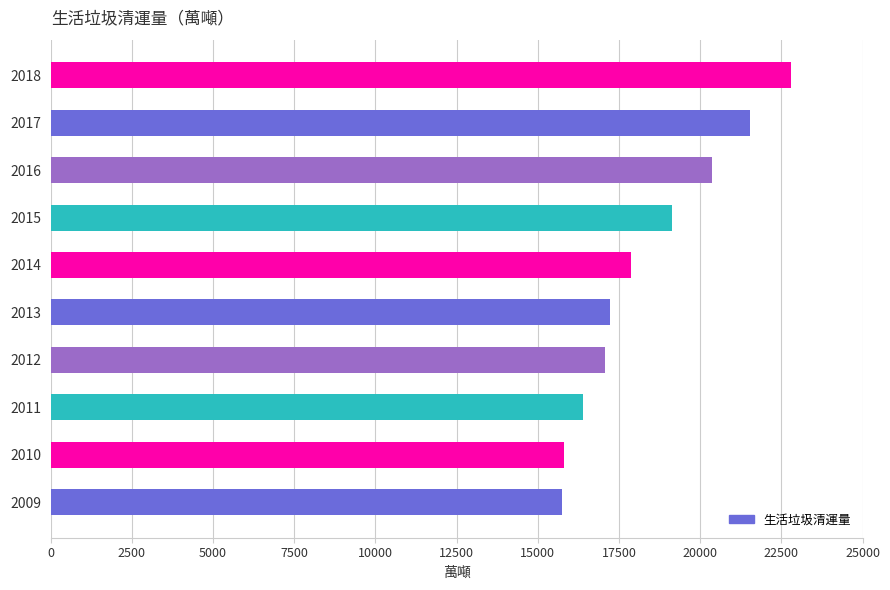

What is the difference between the values at 2011 and 2018?

6406.5